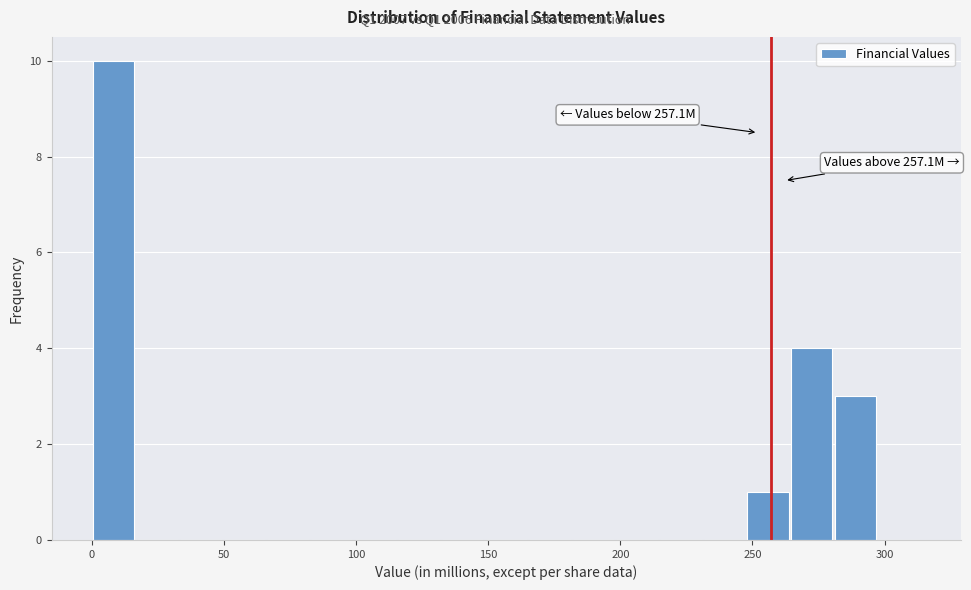

Around what value on the x-axis is the tallest bar? Give the approximate position of its centre, as read against the axis.

10